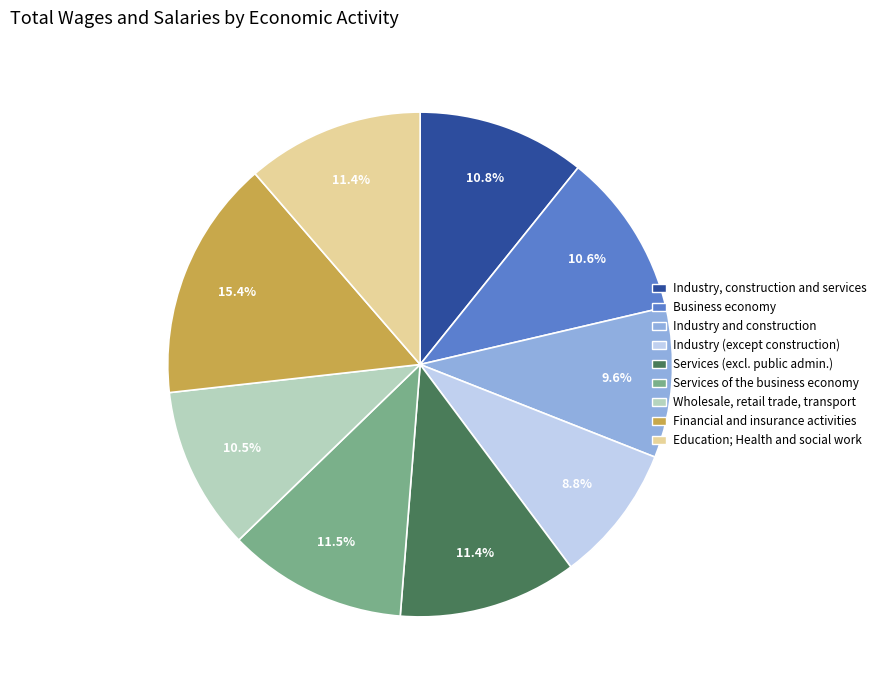

Is there a majority slice in this chart?

No